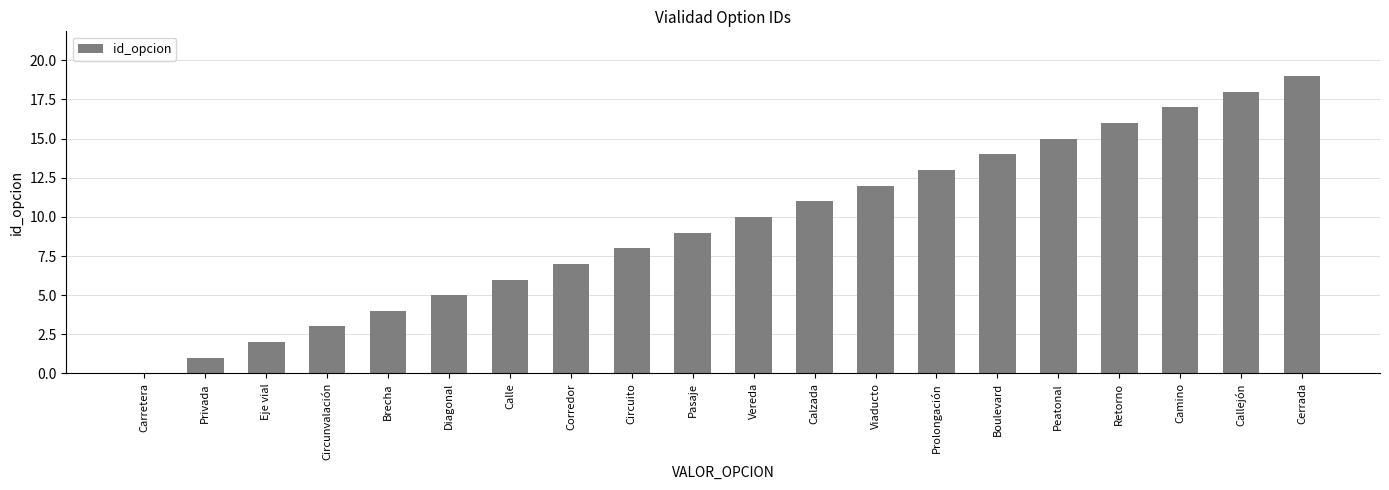

Which category has the highest value across all series?

Cerrada